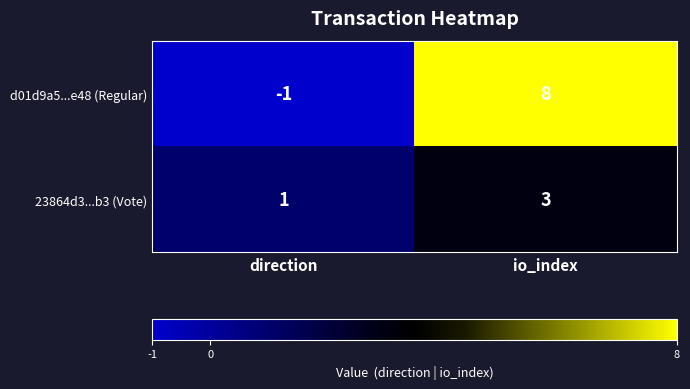

At how many categories does at least one series exceed 2?

1